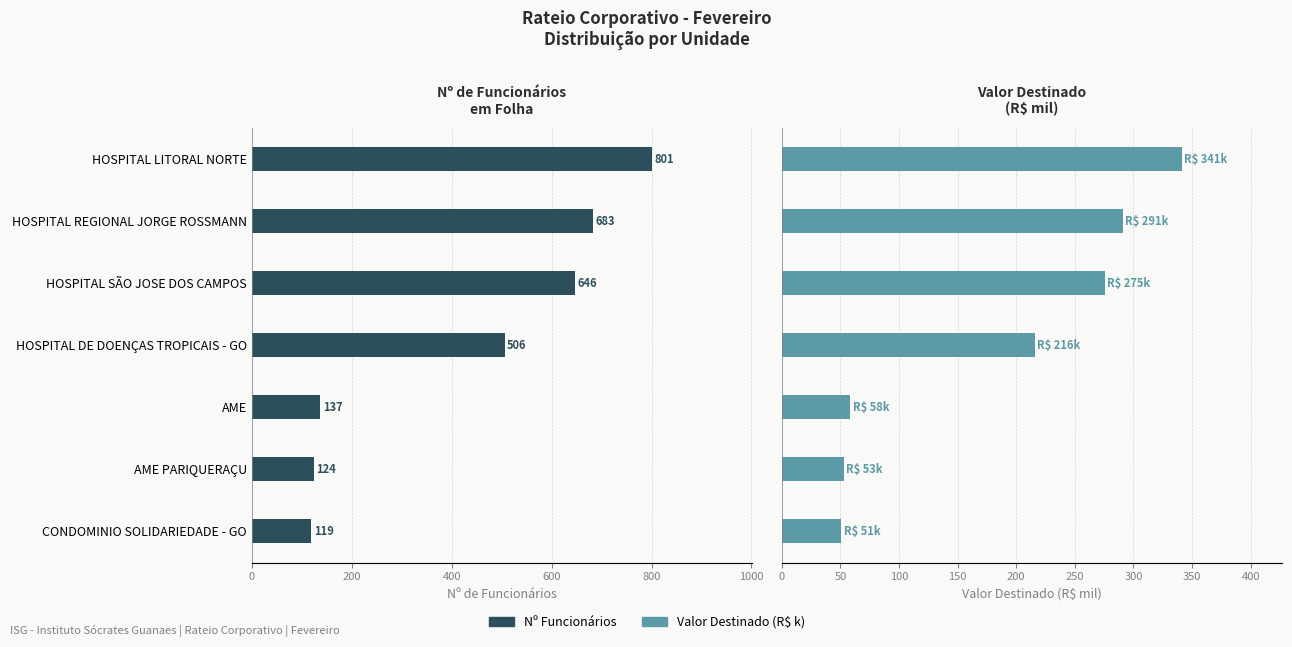

Which series changed the most between HOSPITAL REGIONAL JORGE ROSSMANN and CONDOMINIO SOLIDARIEDADE - GO?

Nº Funcionários